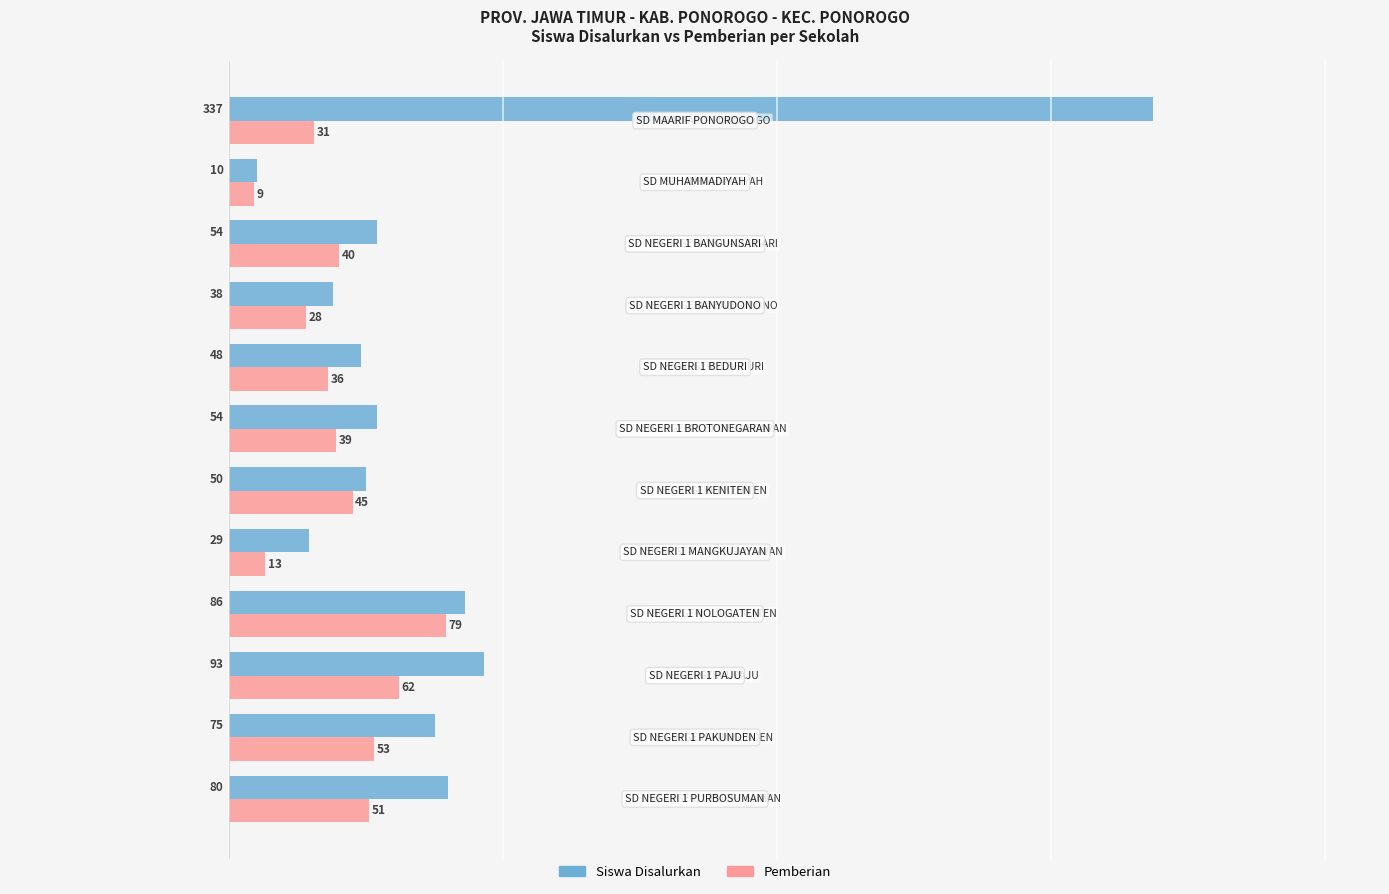

Which series has the largest total across all categories?

Siswa Disalurkan